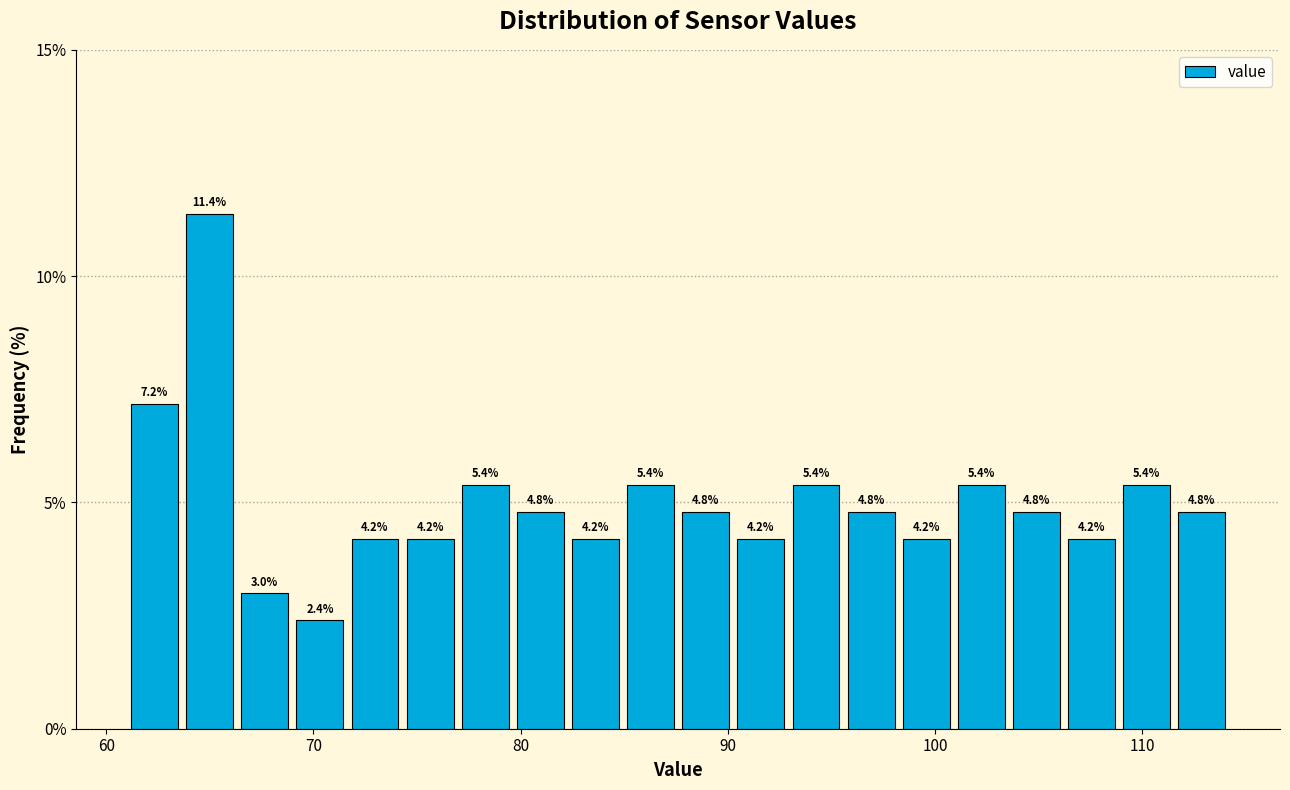

Around what value on the x-axis is the tallest bar? Give the approximate position of its centre, as read against the axis.

65